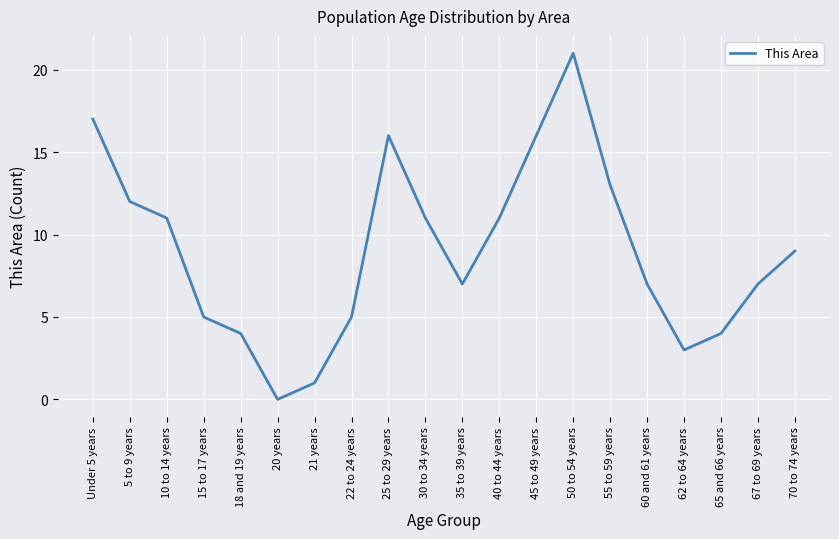

The value at Under 5 years is 17. True or false?

True